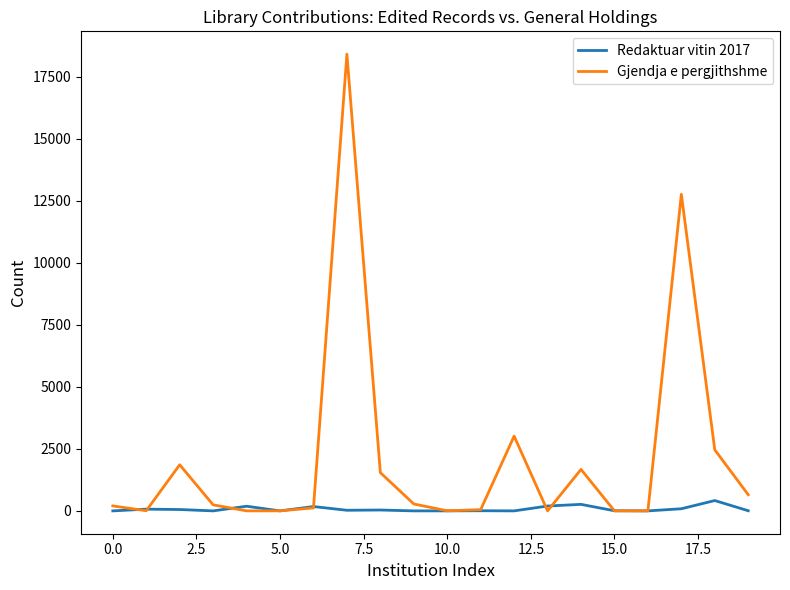

How many values in the Redaktuar vitin 2017 series are below 25?

10